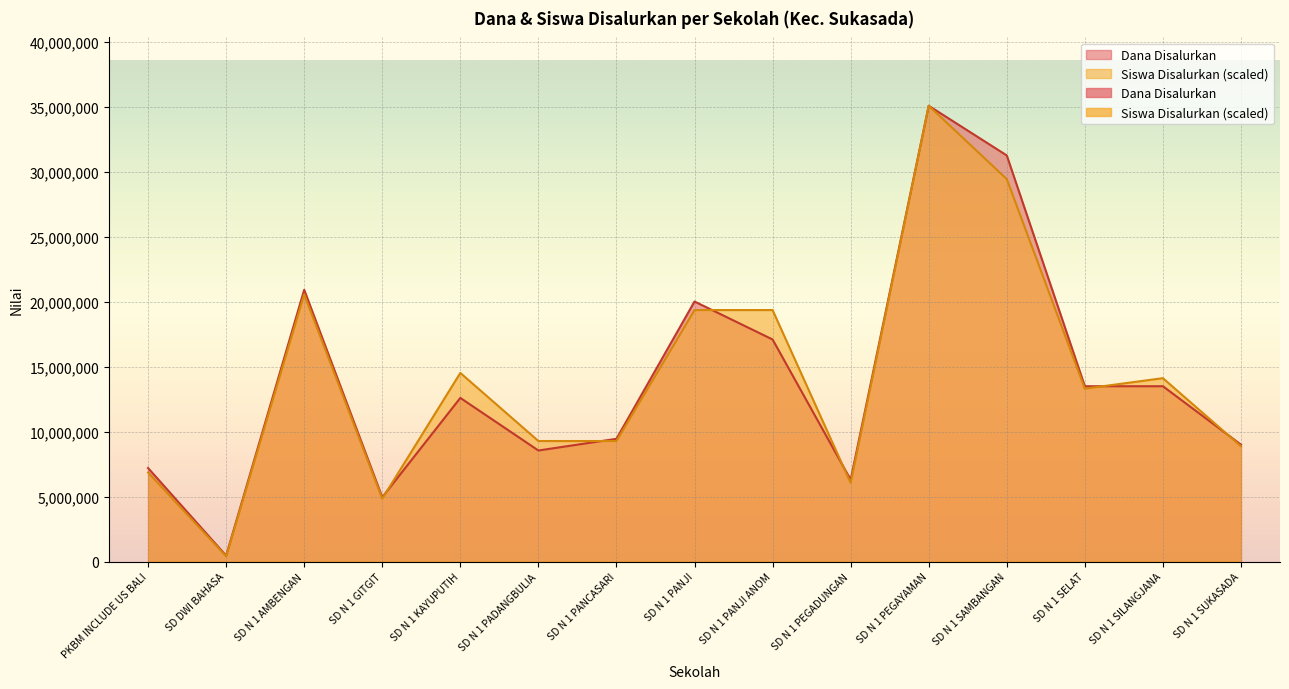

What is the difference between the maximum and minimum values in the Siswa Disalurkan series?

34696551.7